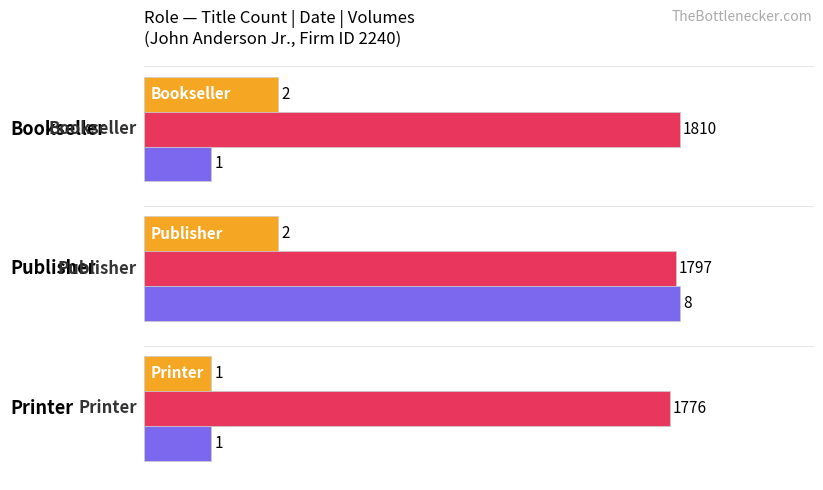

What is the maximum value shown in the chart?

8.0